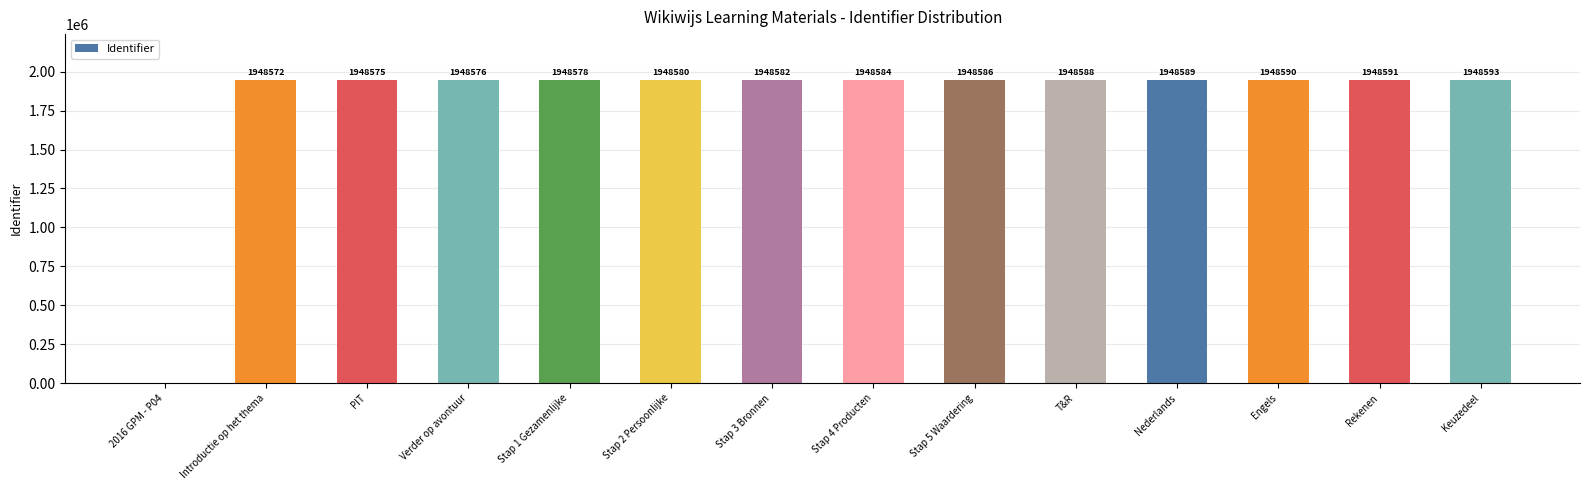

At which category does the chart reach its peak across all series?

Keuzedeel